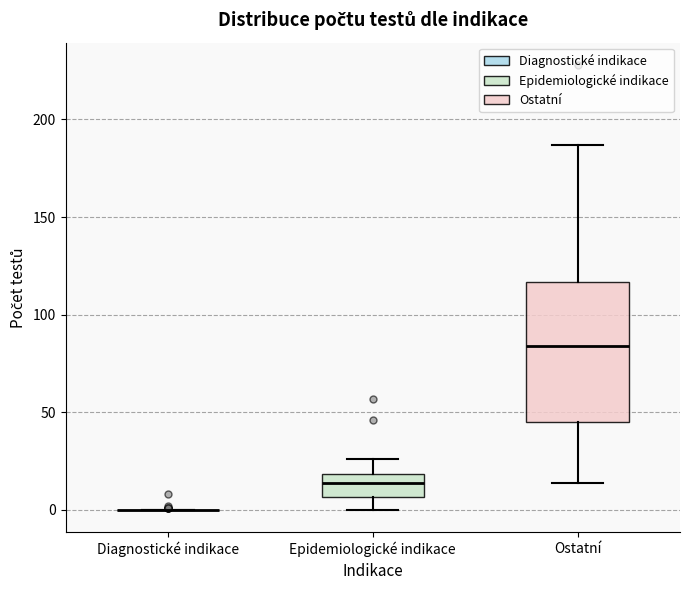

Reading left to right, transcribe this box plot: for each box, give where its median line is, the range the box spans, and where its two whiskers end, as read against the y-axis. The values are not printed on the chart, so give them approximately, as read against the axis.

Diagnostické indikace: box collapsed to a line at 0, whiskers 0 to 0
Epidemiologické indikace: median 15, box 5 to 20, whiskers 0 to 25
Ostatní: median 85, box 45 to 115, whiskers 15 to 185